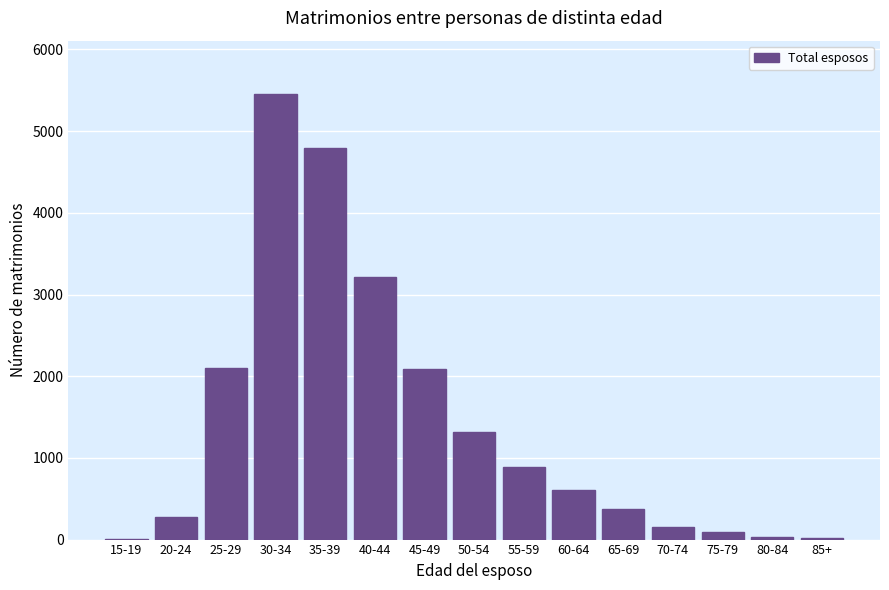

What is the sum of all values?

21416